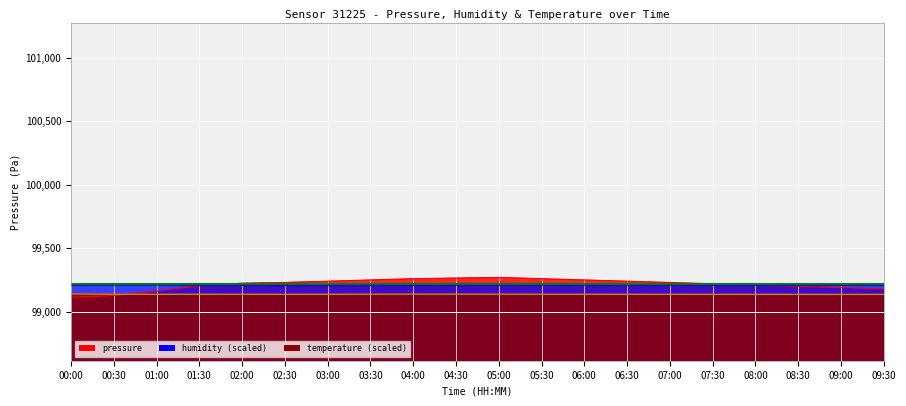

At which category does temperature reach its first local peak?

01:30